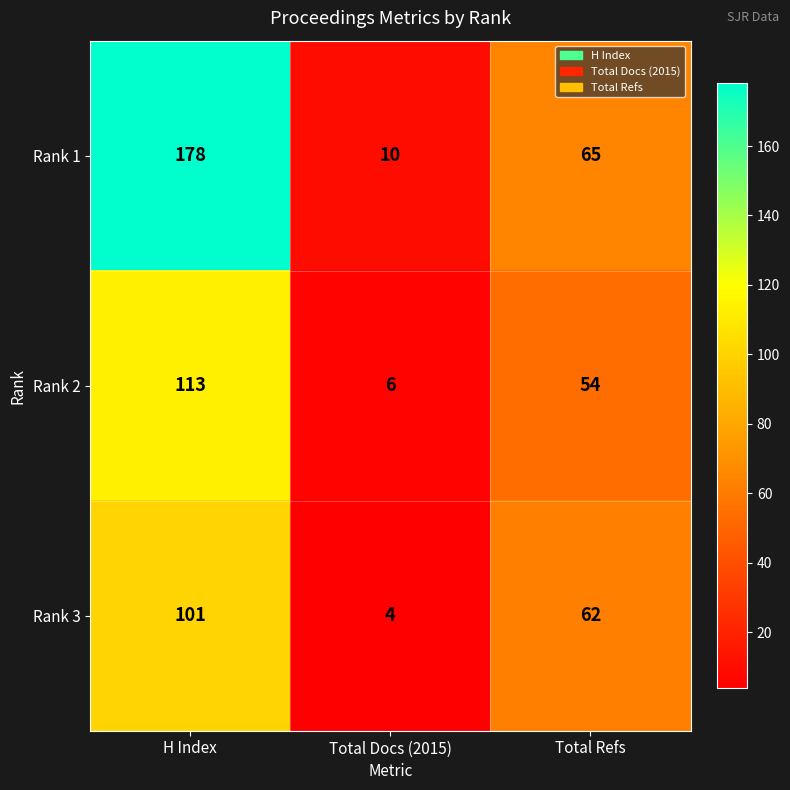

What is the greatest value displayed?

178